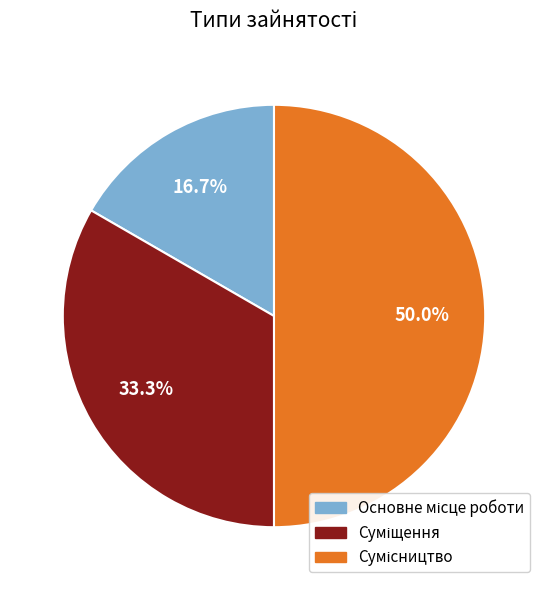

Which slice is the largest?

Сумісництво